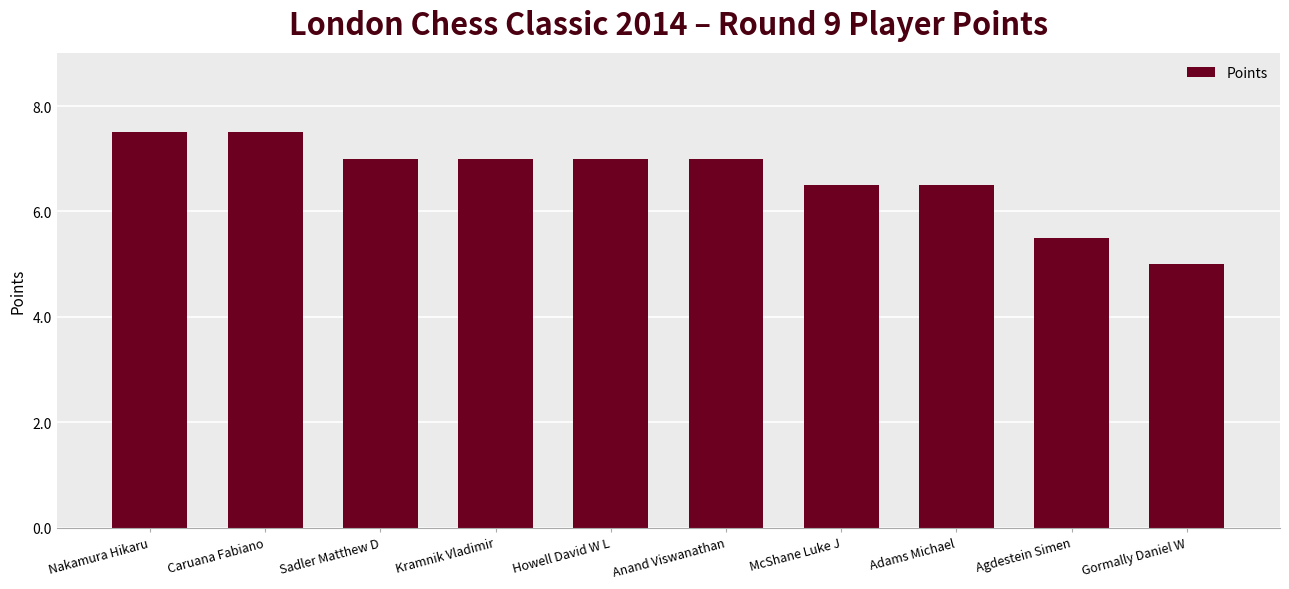

What position from the left is McShane Luke J?

7